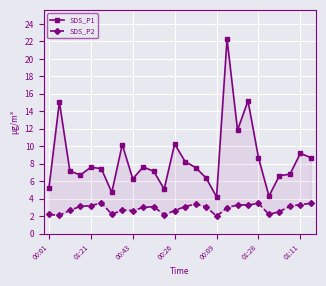

Read the SDS_P1 value at 7.

10.2